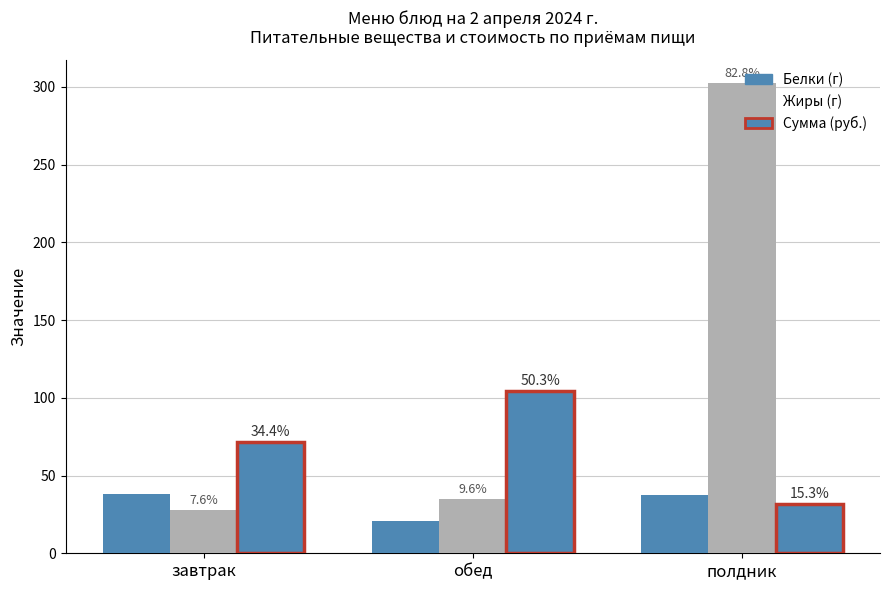

Are the bars horizontal?

No